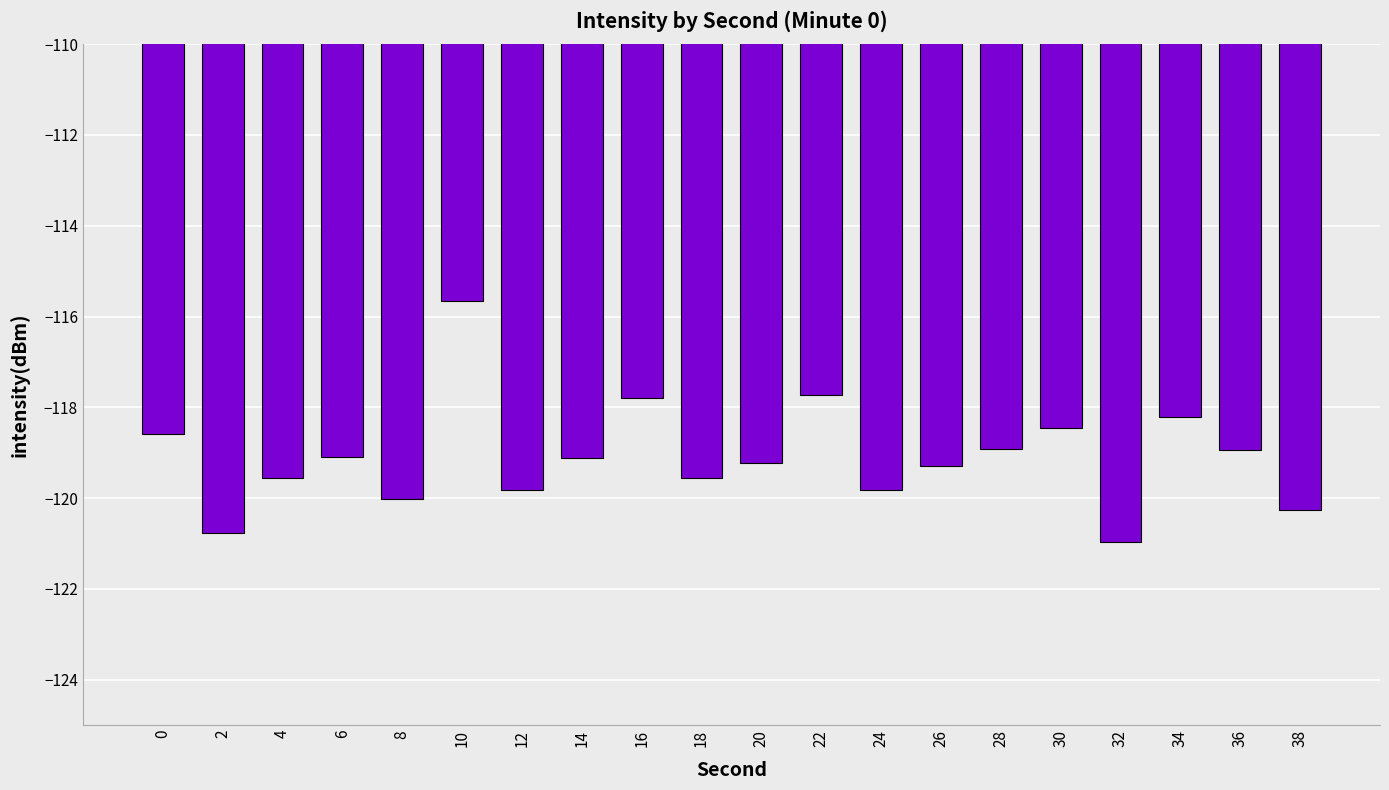

What is the change in value from 8 to 32?

-1.0